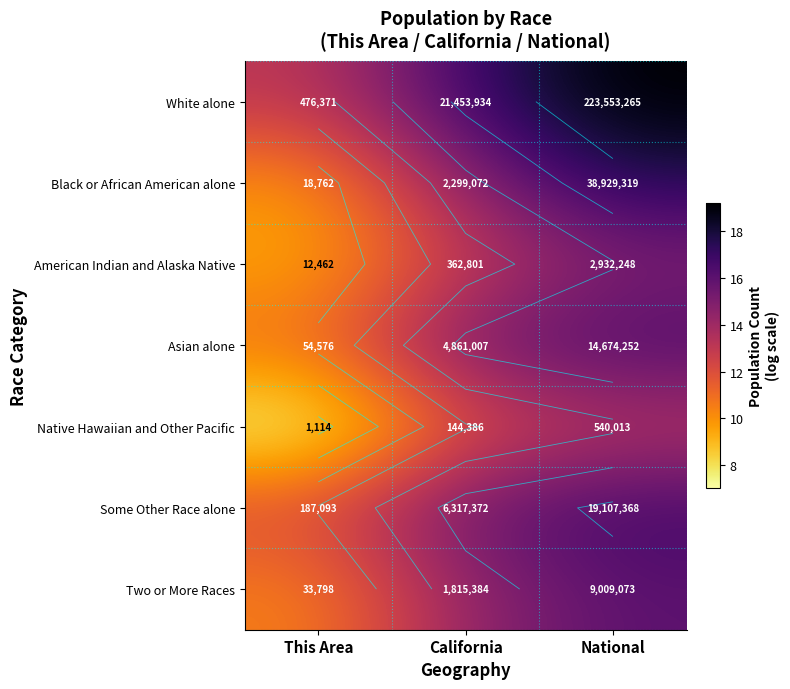

True or false: American Indian and Alaska Native has a value of 5.5 at California.

False